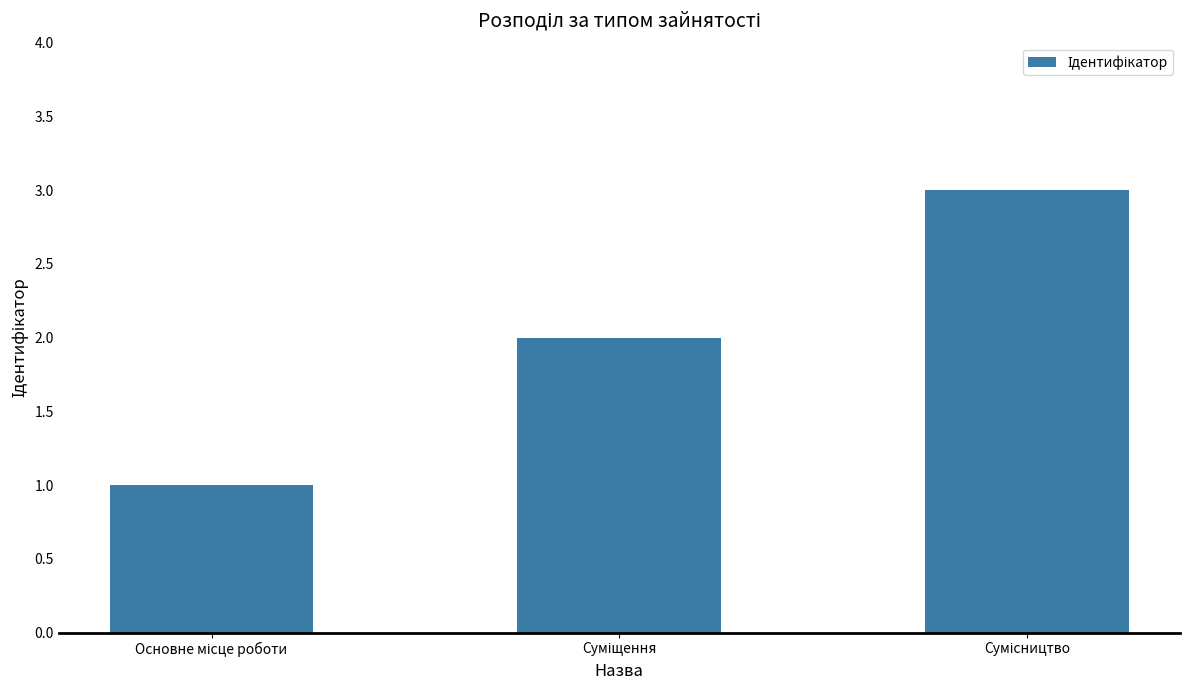

What is the sum of all values?

6